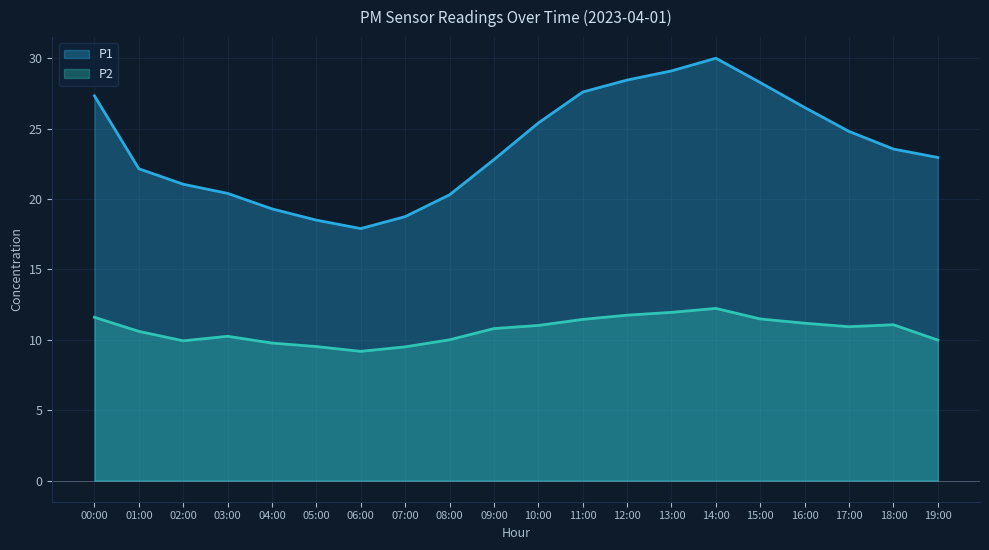

True or false: P2 and P1 intersect in this chart.

False